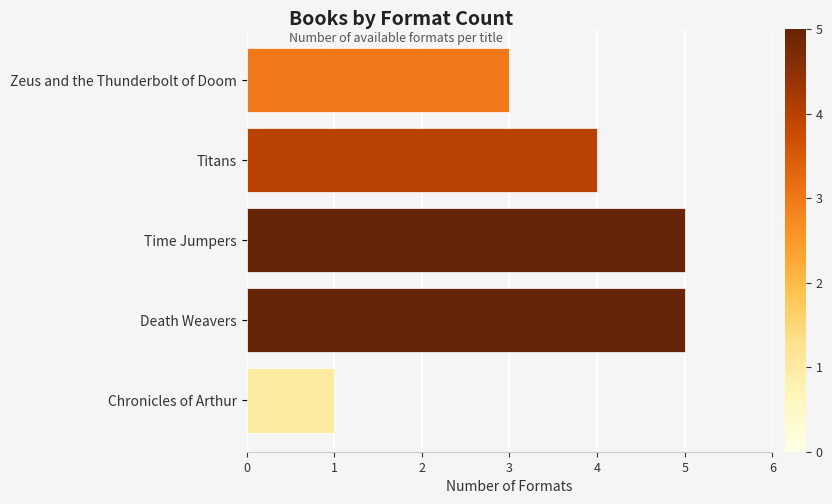

Does the chart contain any negative values?

No